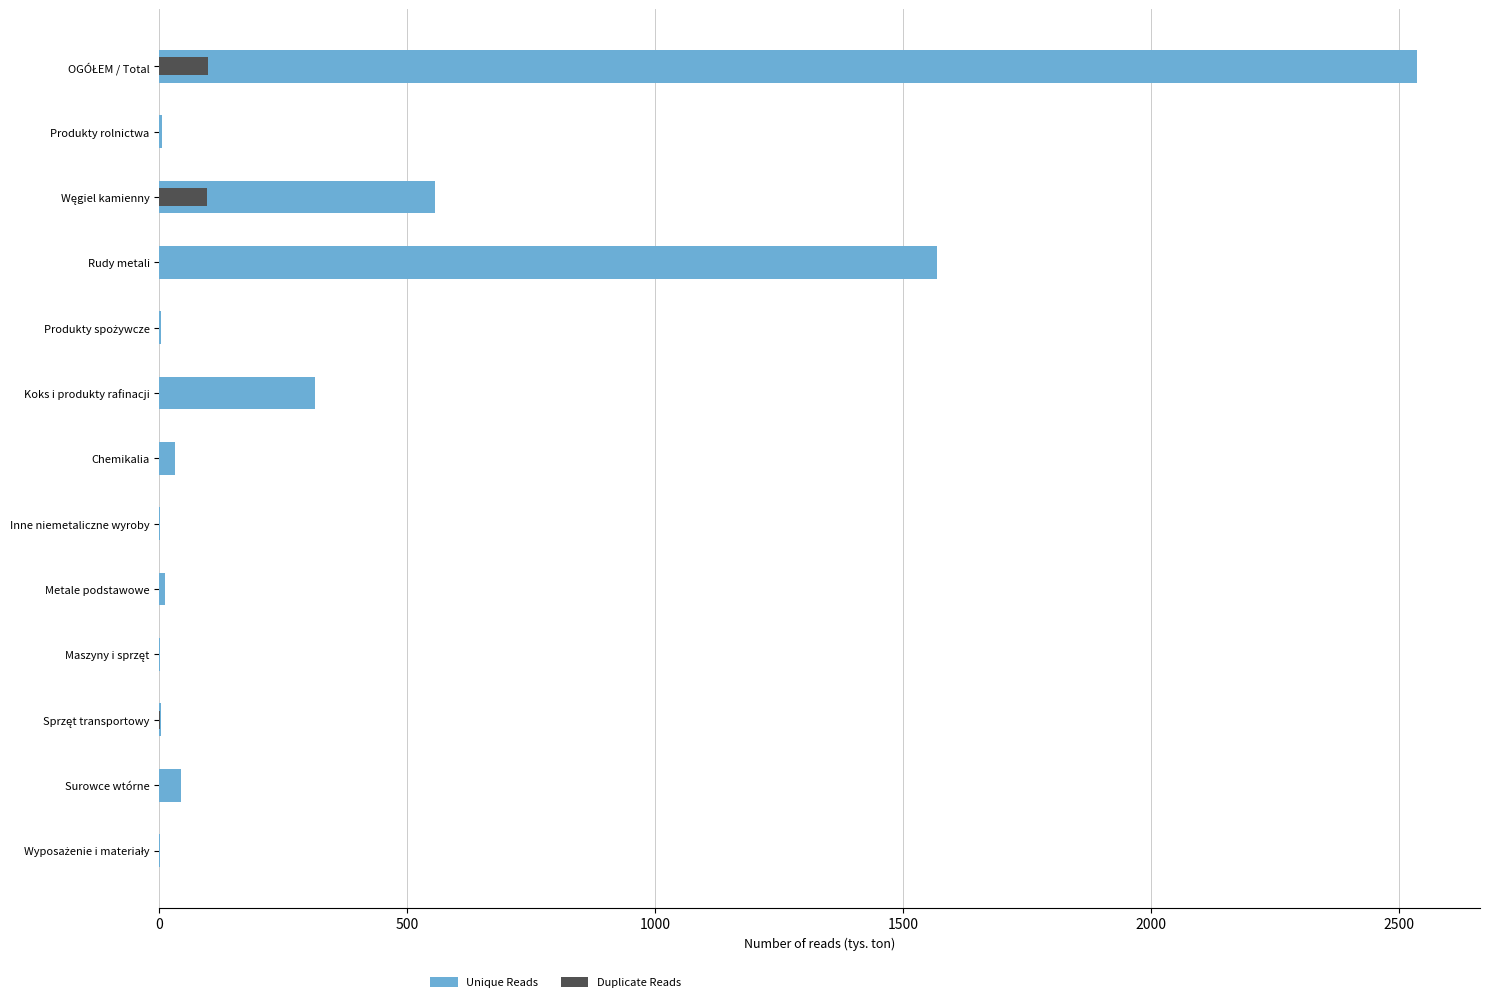

At how many categories does at least one series exceed 438?

3